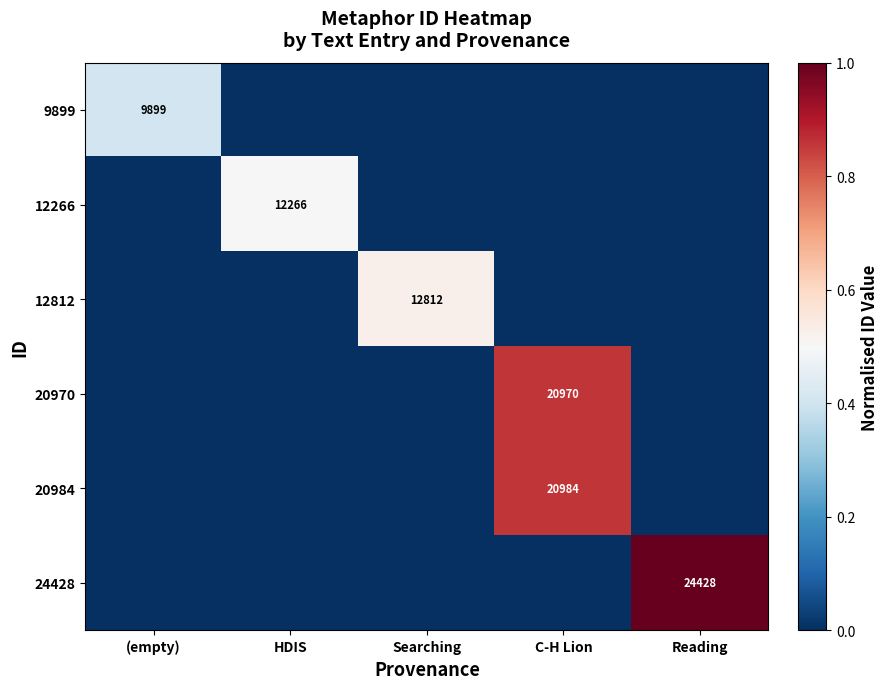

What is the difference between the highest and lowest values at C-H Lion?

0.9